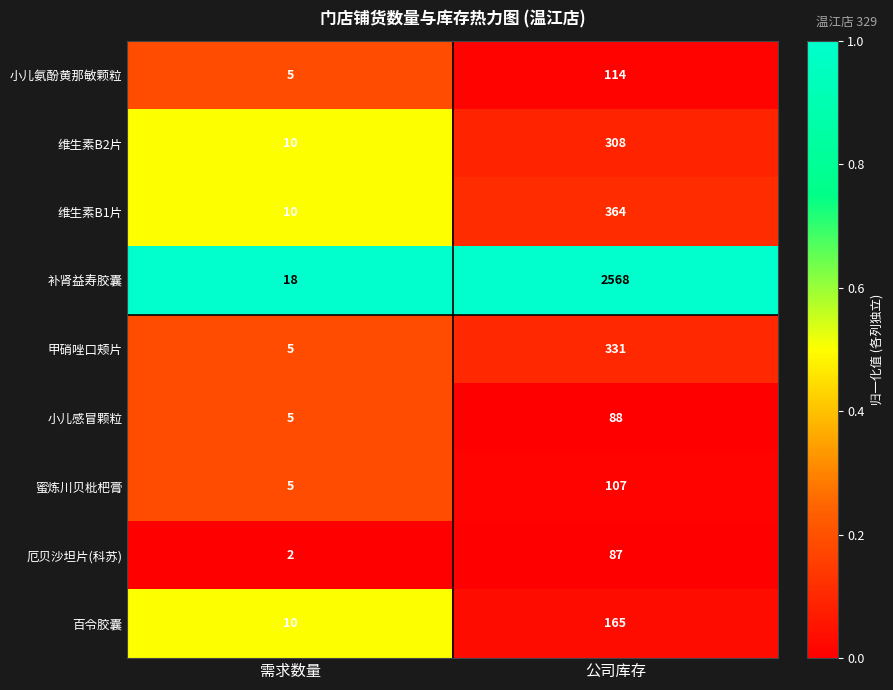

Between 需求数量 and 公司库存, which series saw the biggest shift?

补肾益寿胶囊